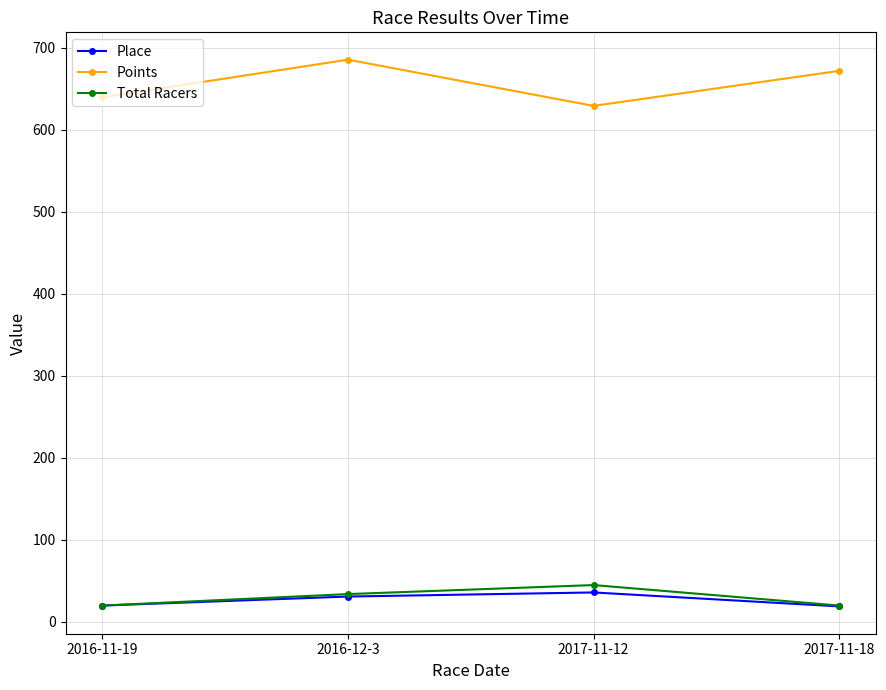

What are all the series names shown in the legend?

Place, Points, Total Racers